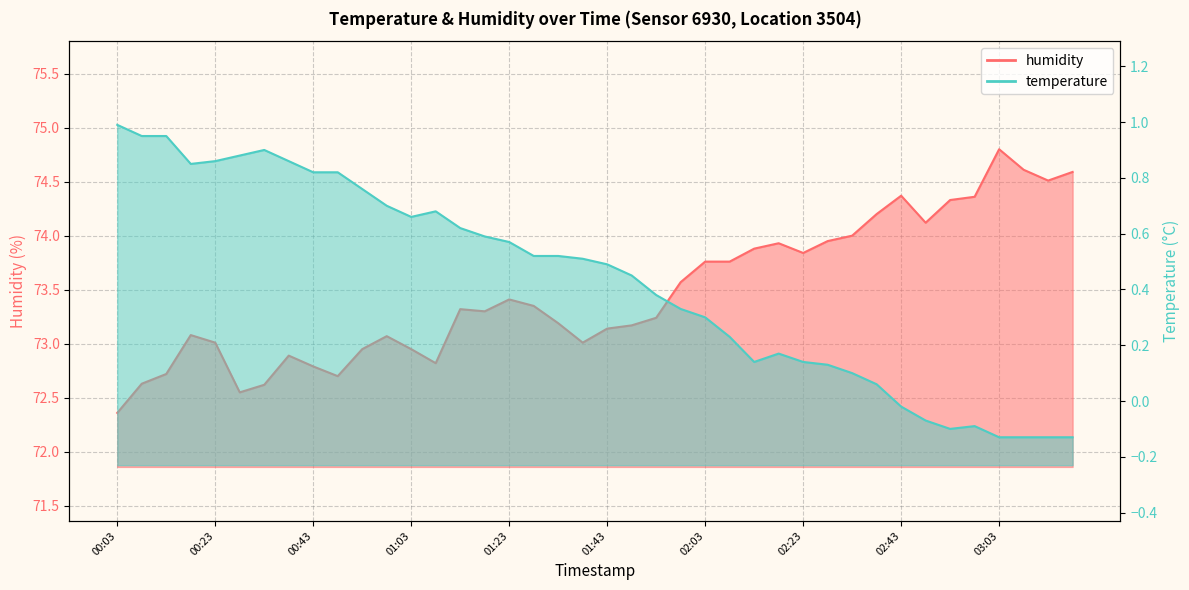

What is the label of the 20th point from the right?

01:43